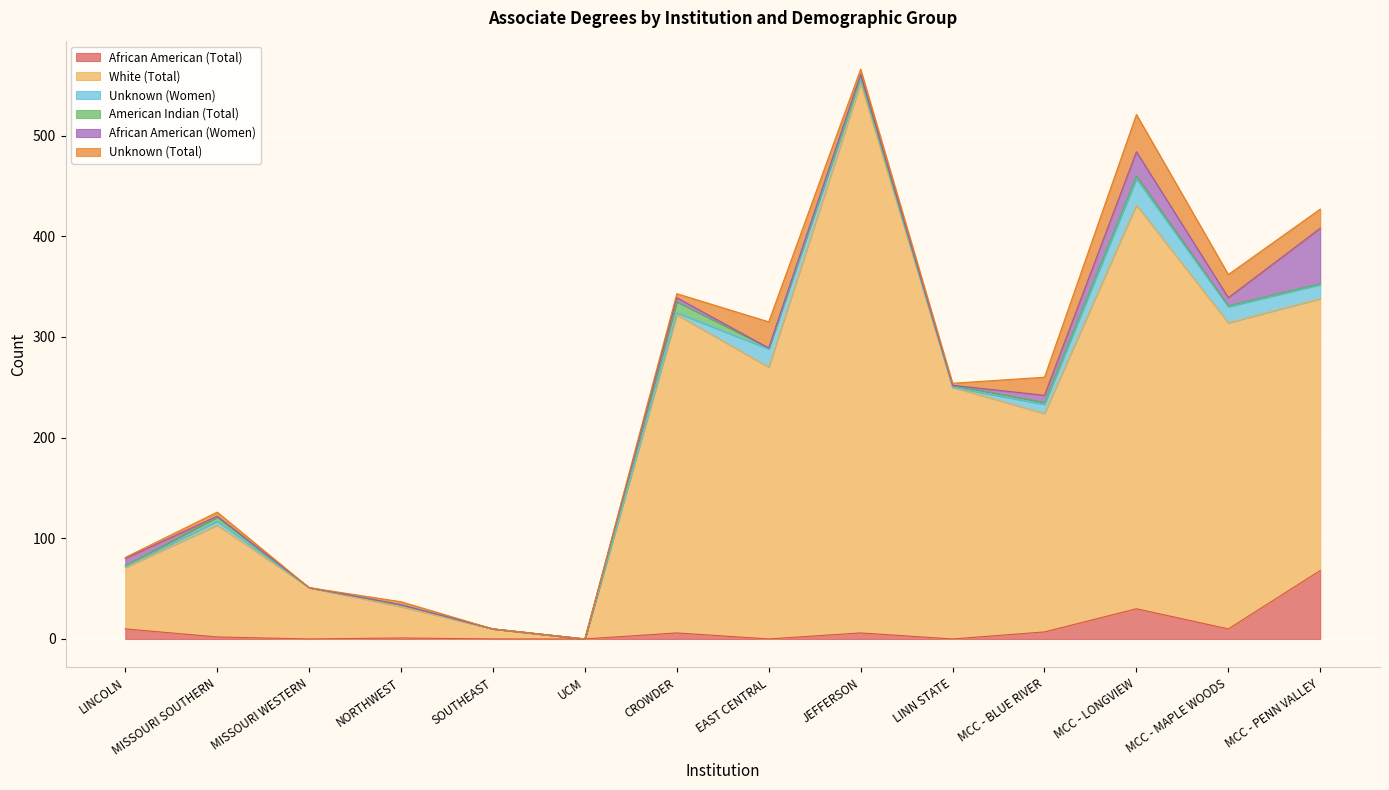

How many times do Unknown (Women) and American Indian (Total) cross each other?

3